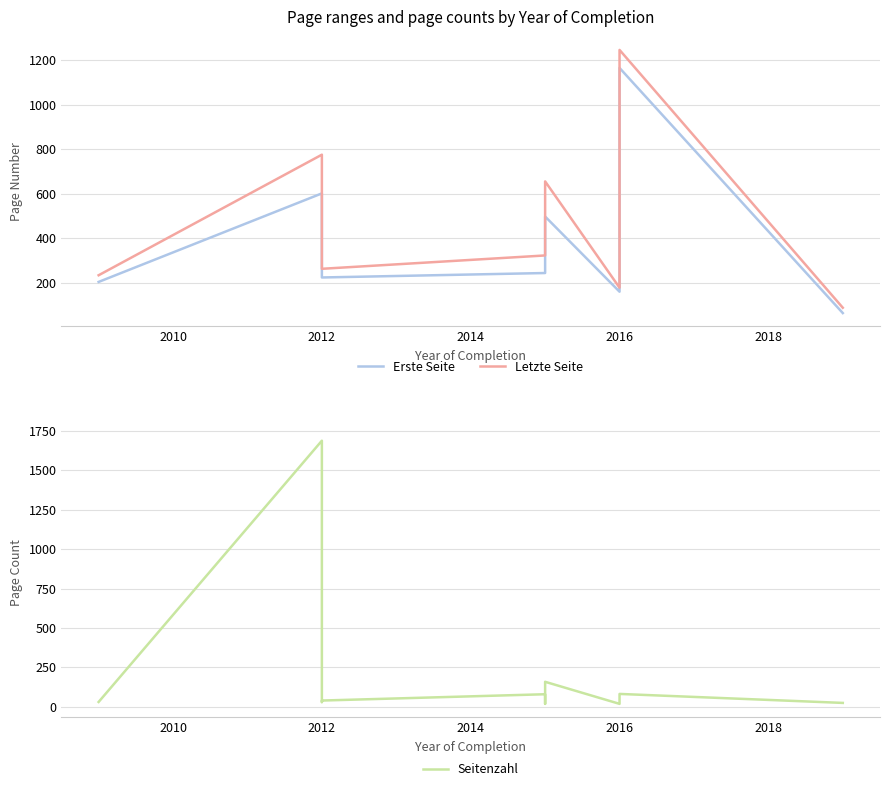

How many data points in Seitenzahl are above 39?

4